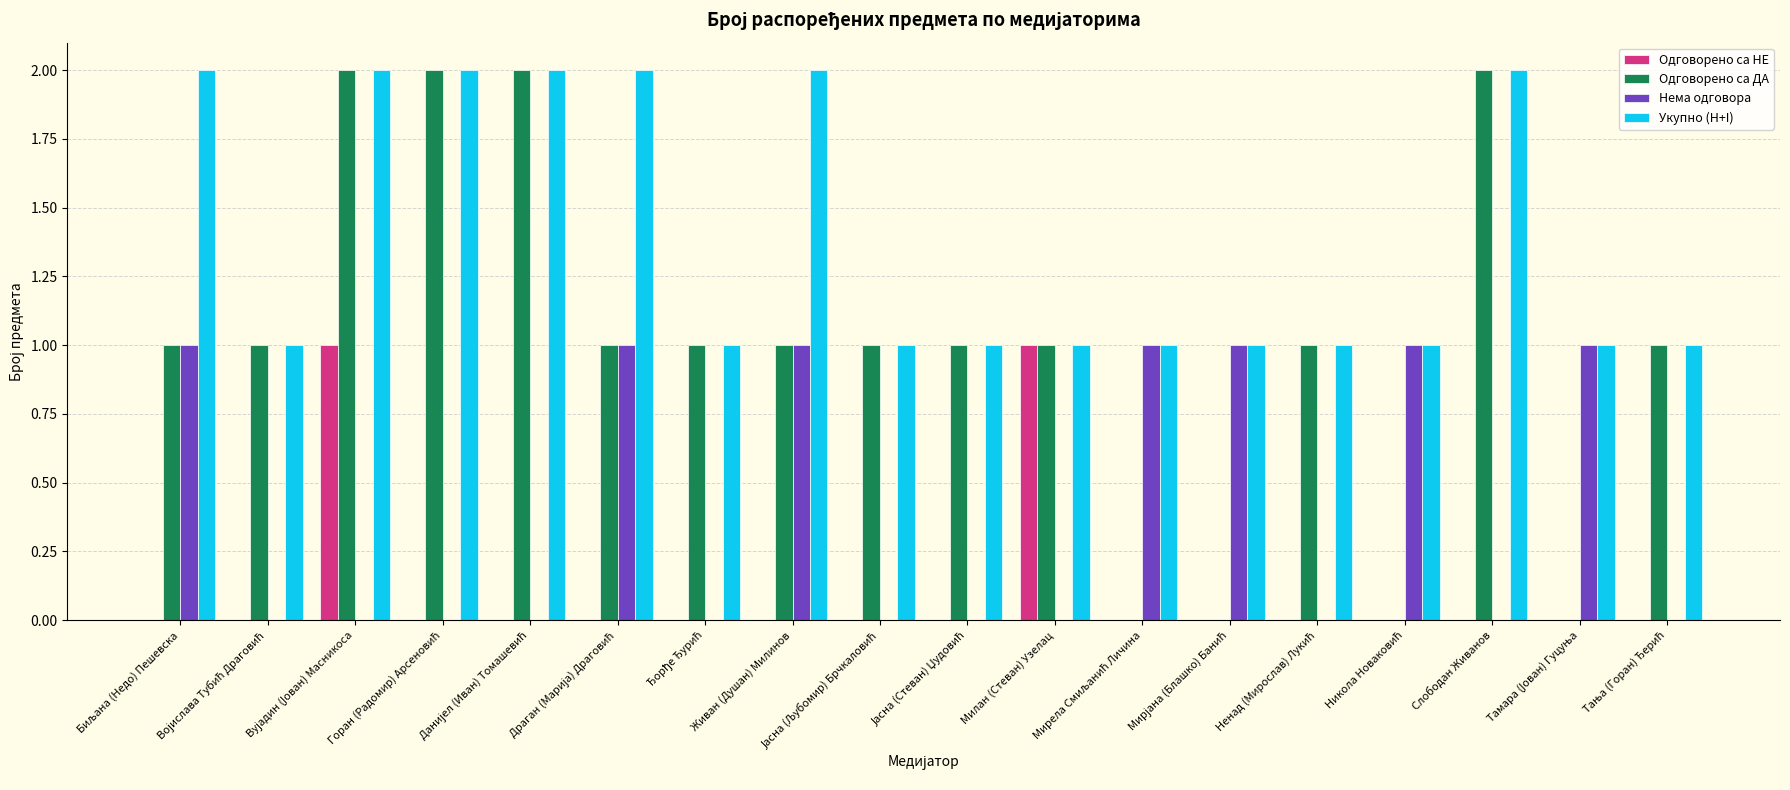

What is the sum of all Укупно (H+I) values?

25